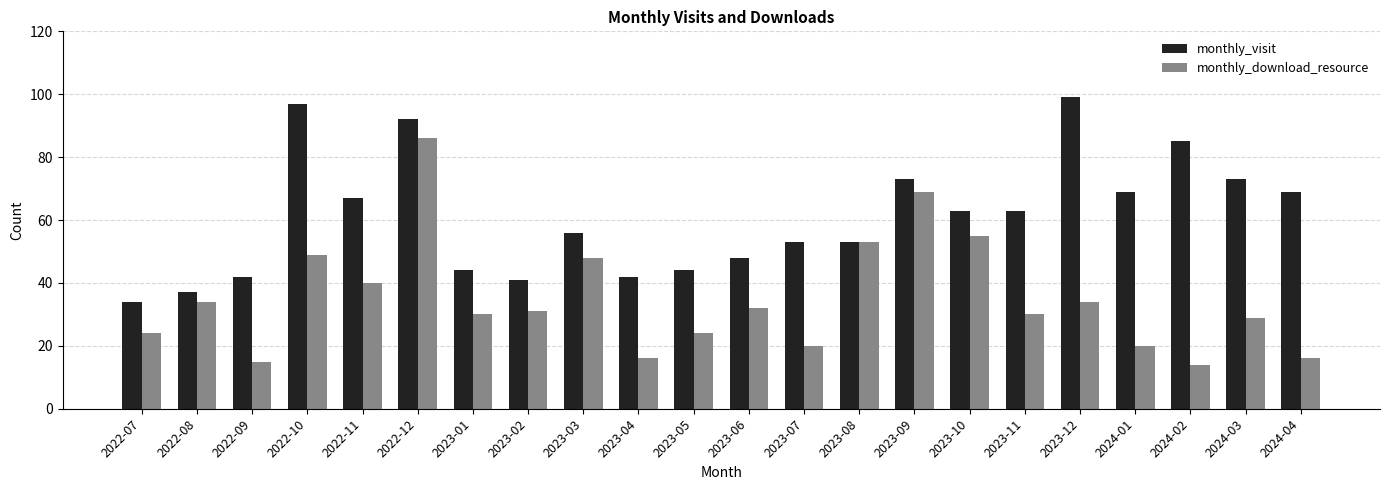

What is the average value of the monthly_visit series?

61